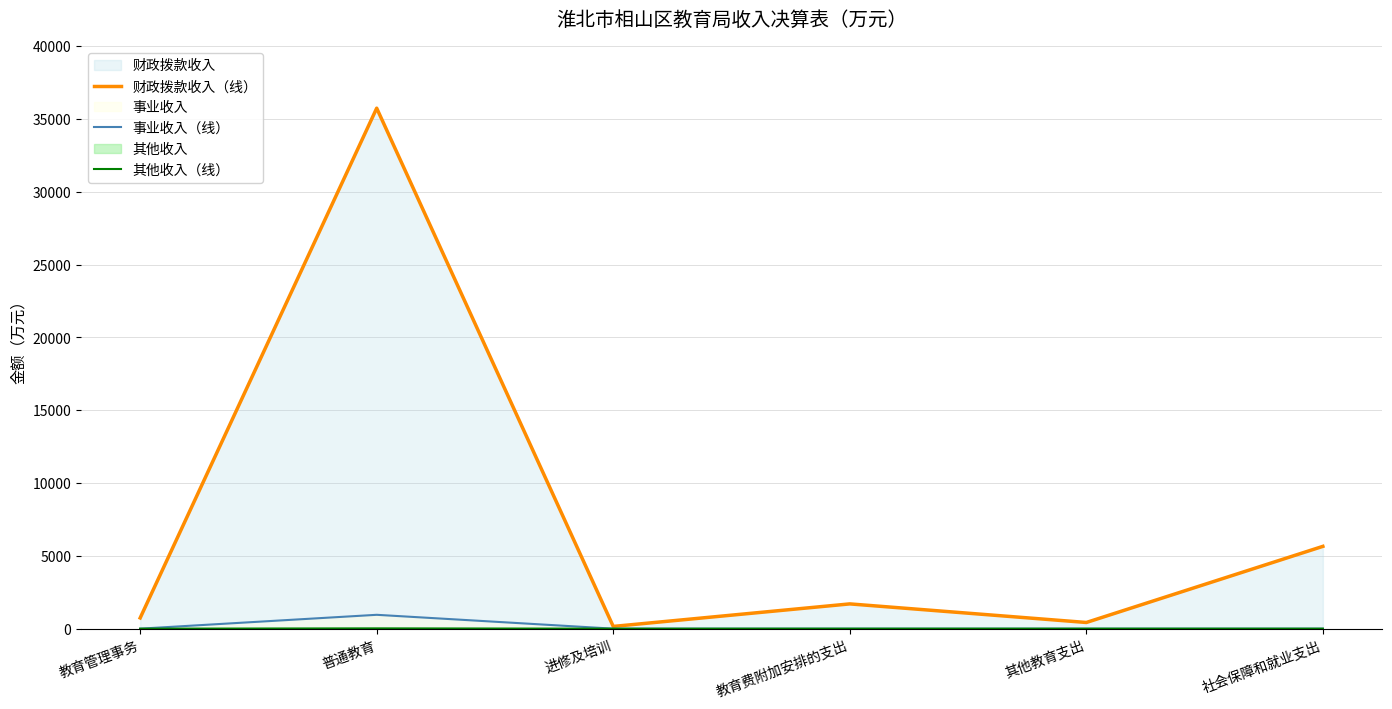

List the series in order of their peak value, highest first.

财政拨款收入（线）, 事业收入（线）, 其他收入（线）